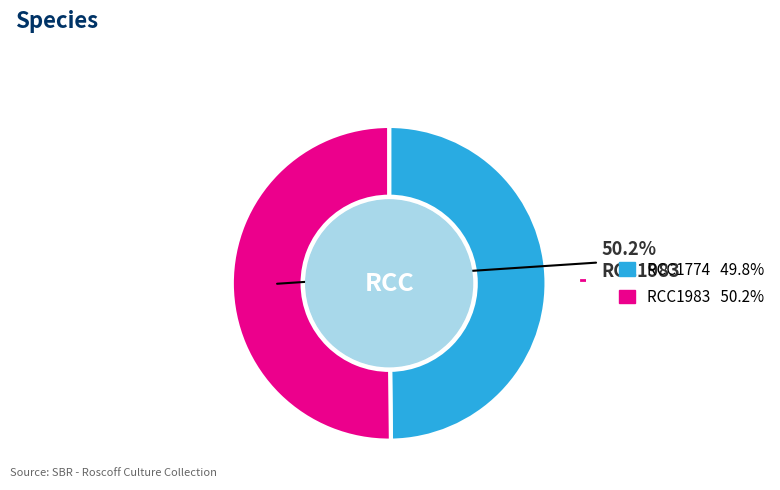

Is there any slice that represents more than half of the pie?

Yes